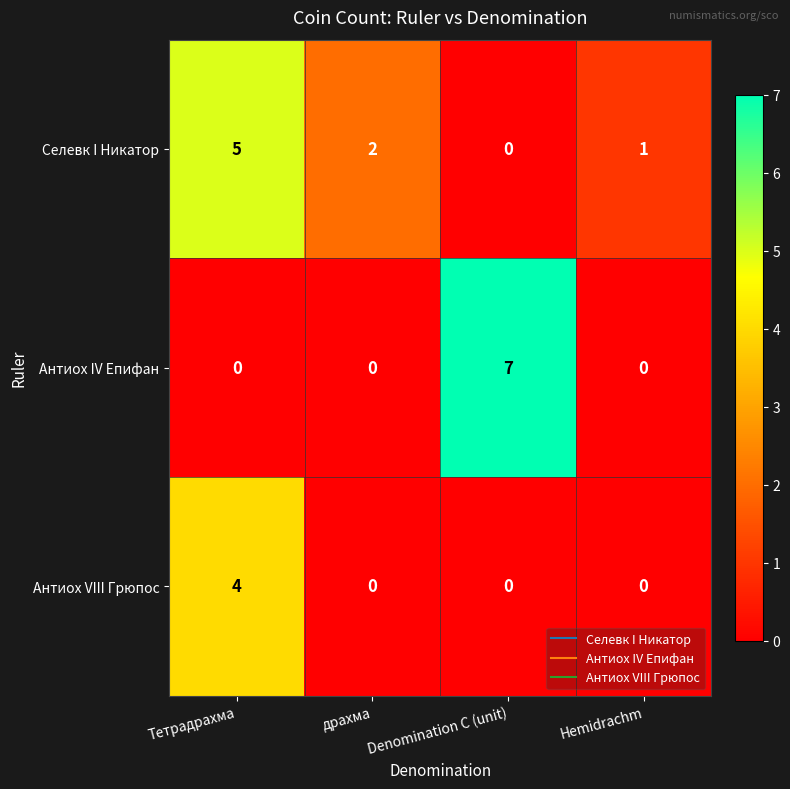

How many Селевк I Никатор values are between 1 and 5?

3